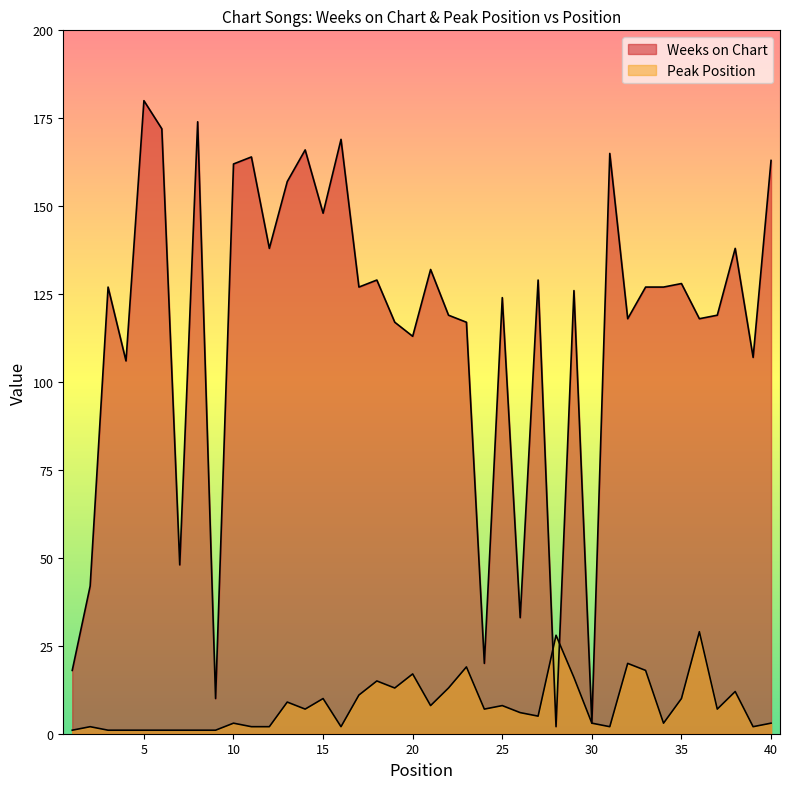

Which series changed the most between 31 and 36?

Weeks on Chart